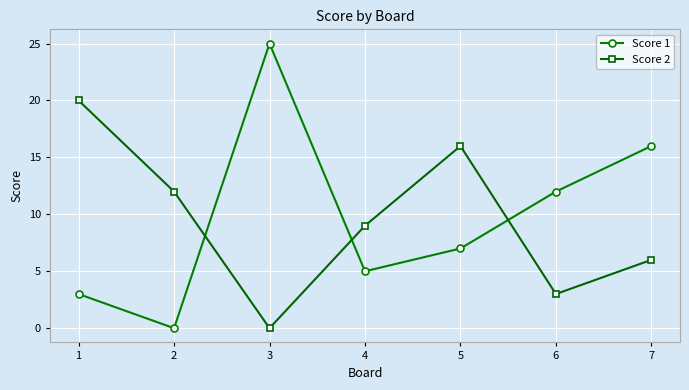

Is it true that Score 1 equals 13 at 3?

False